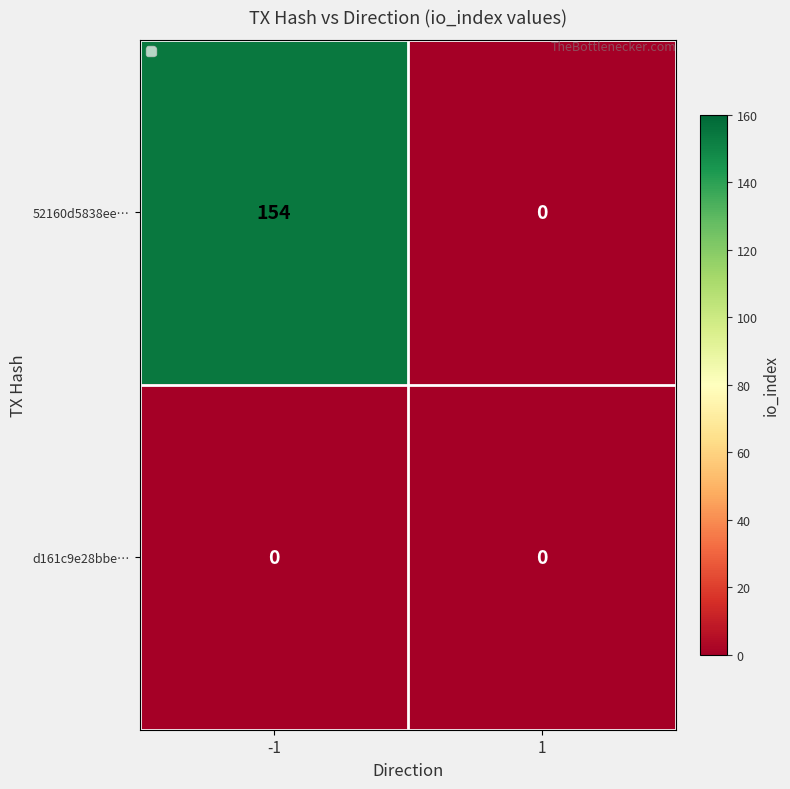

How many data points does each series have?

2